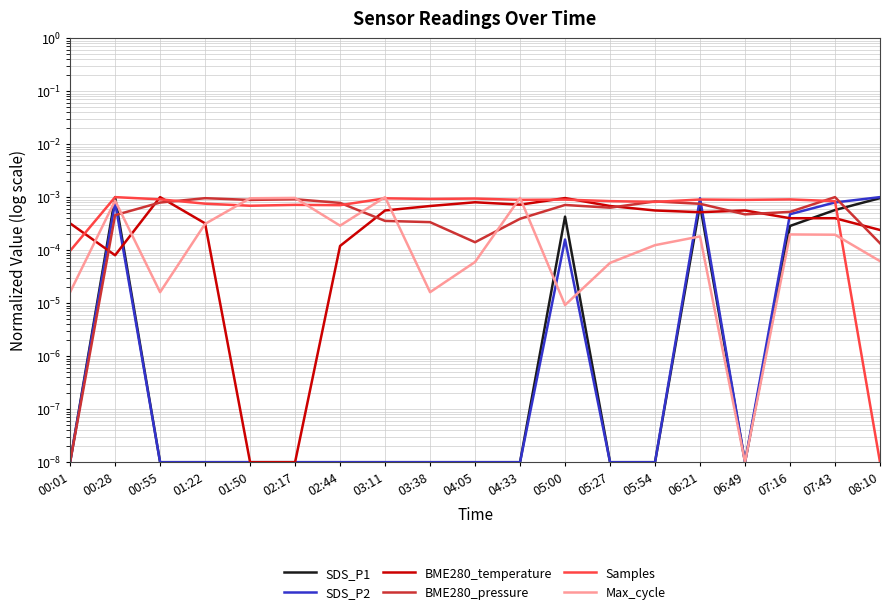

Which series has the widest spread of values?

SDS_P1